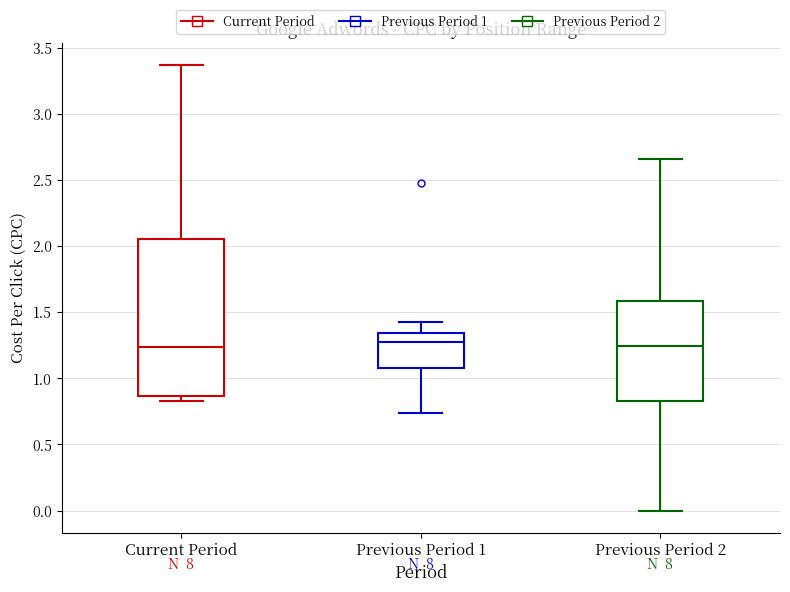

Reading left to right, read every box against the y-axis: the position of its median line, the range the box covers, and the ends of its whiskers. The values are not printed on the chart, so give them approximately, as read against the axis.

Current Period: median 1.25, box 0.85 to 2.05, whiskers 0.85 (just below the box's lower edge) to 3.35
Previous Period 1: median 1.30, box 1.10 to 1.35, whiskers 0.75 to 1.45
Previous Period 2: median 1.25, box 0.85 to 1.60, whiskers 0.00 to 2.65